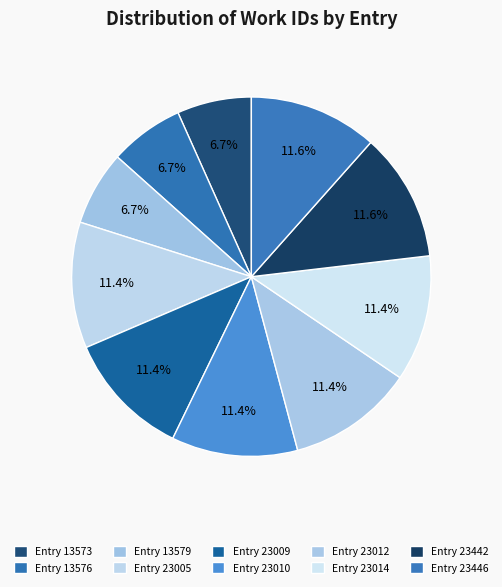

To the nearest percent, what is the combined percentage of Entry 13573 and Entry 23005?

18%